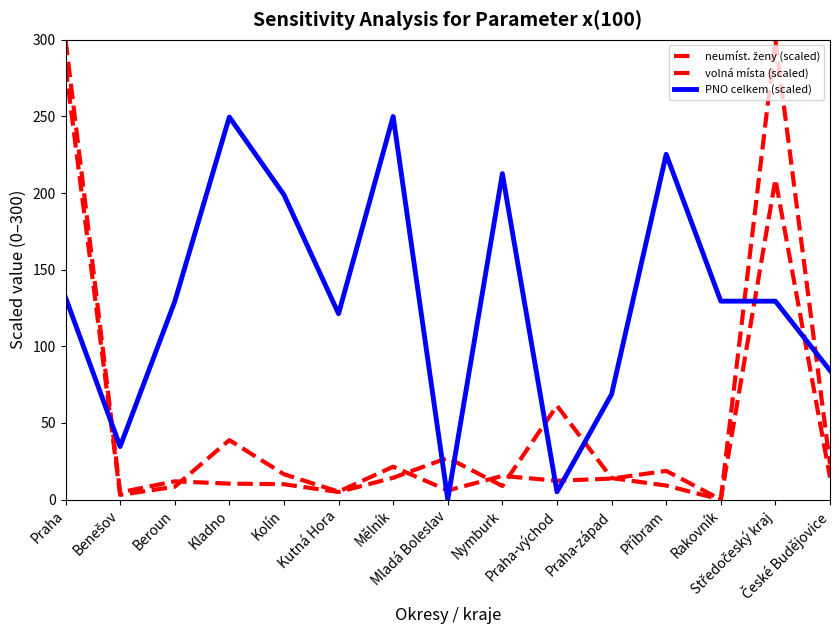

Reading left to right, what are all the values shown in this chart?

neumíst. ženy (scaled): 282.6	3.0	8.3	38.8	16.5	5.1	21.4	5.9	15.4	12.3	13.7	18.7	0.0	300.0	23.0
volná místa (scaled): 300.0	4.7	11.9	10.4	10.0	4.9	14.2	27.2	8.8	61.3	14.0	9.1	0.0	209.0	14.4
PNO celkem (scaled): 131.9	34.6	129.2	249.6	198.9	121.3	250.0	0.0	212.7	5.0	68.7	225.3	129.5	129.5	84.2